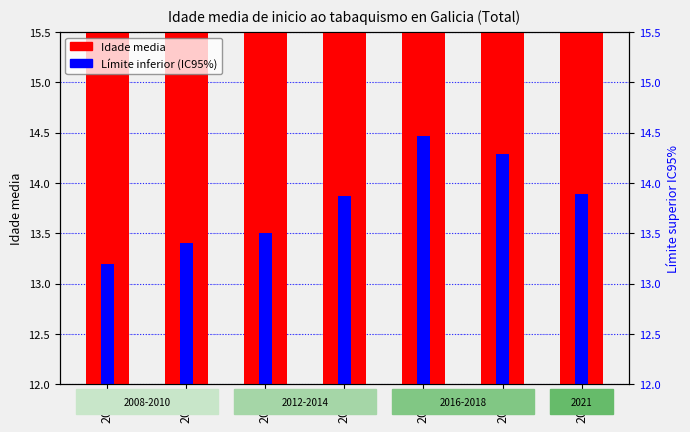

What is the lowest value of the Idade media series?

13.4